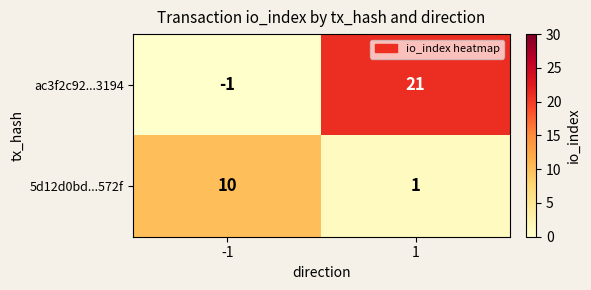

What is the average value of the ac3f2c92...3194 series?

10